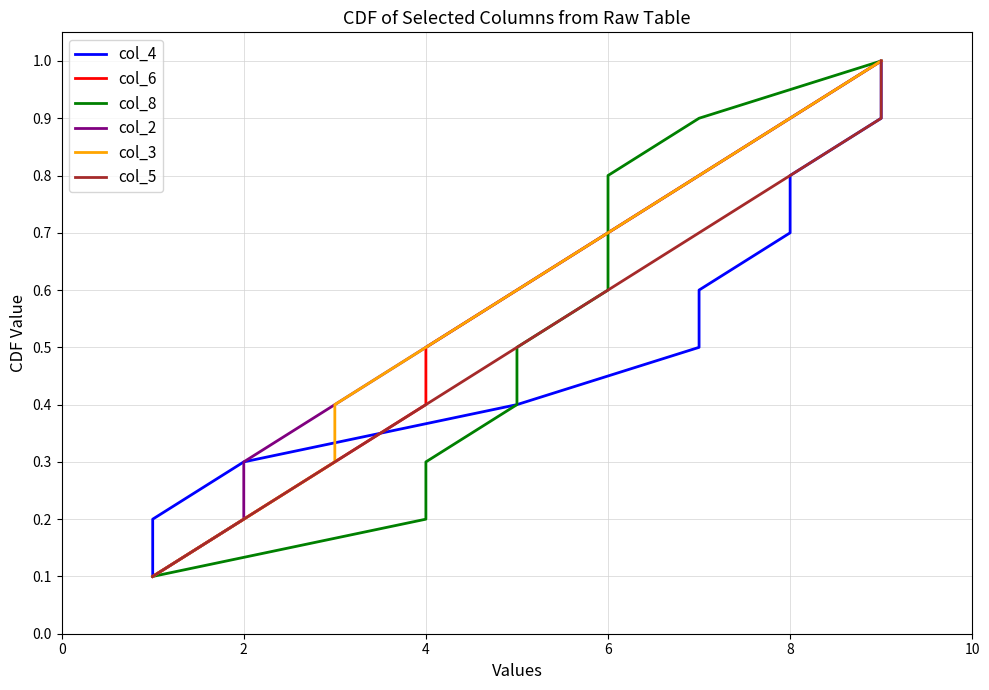

Does the chart have visible grid lines?

Yes